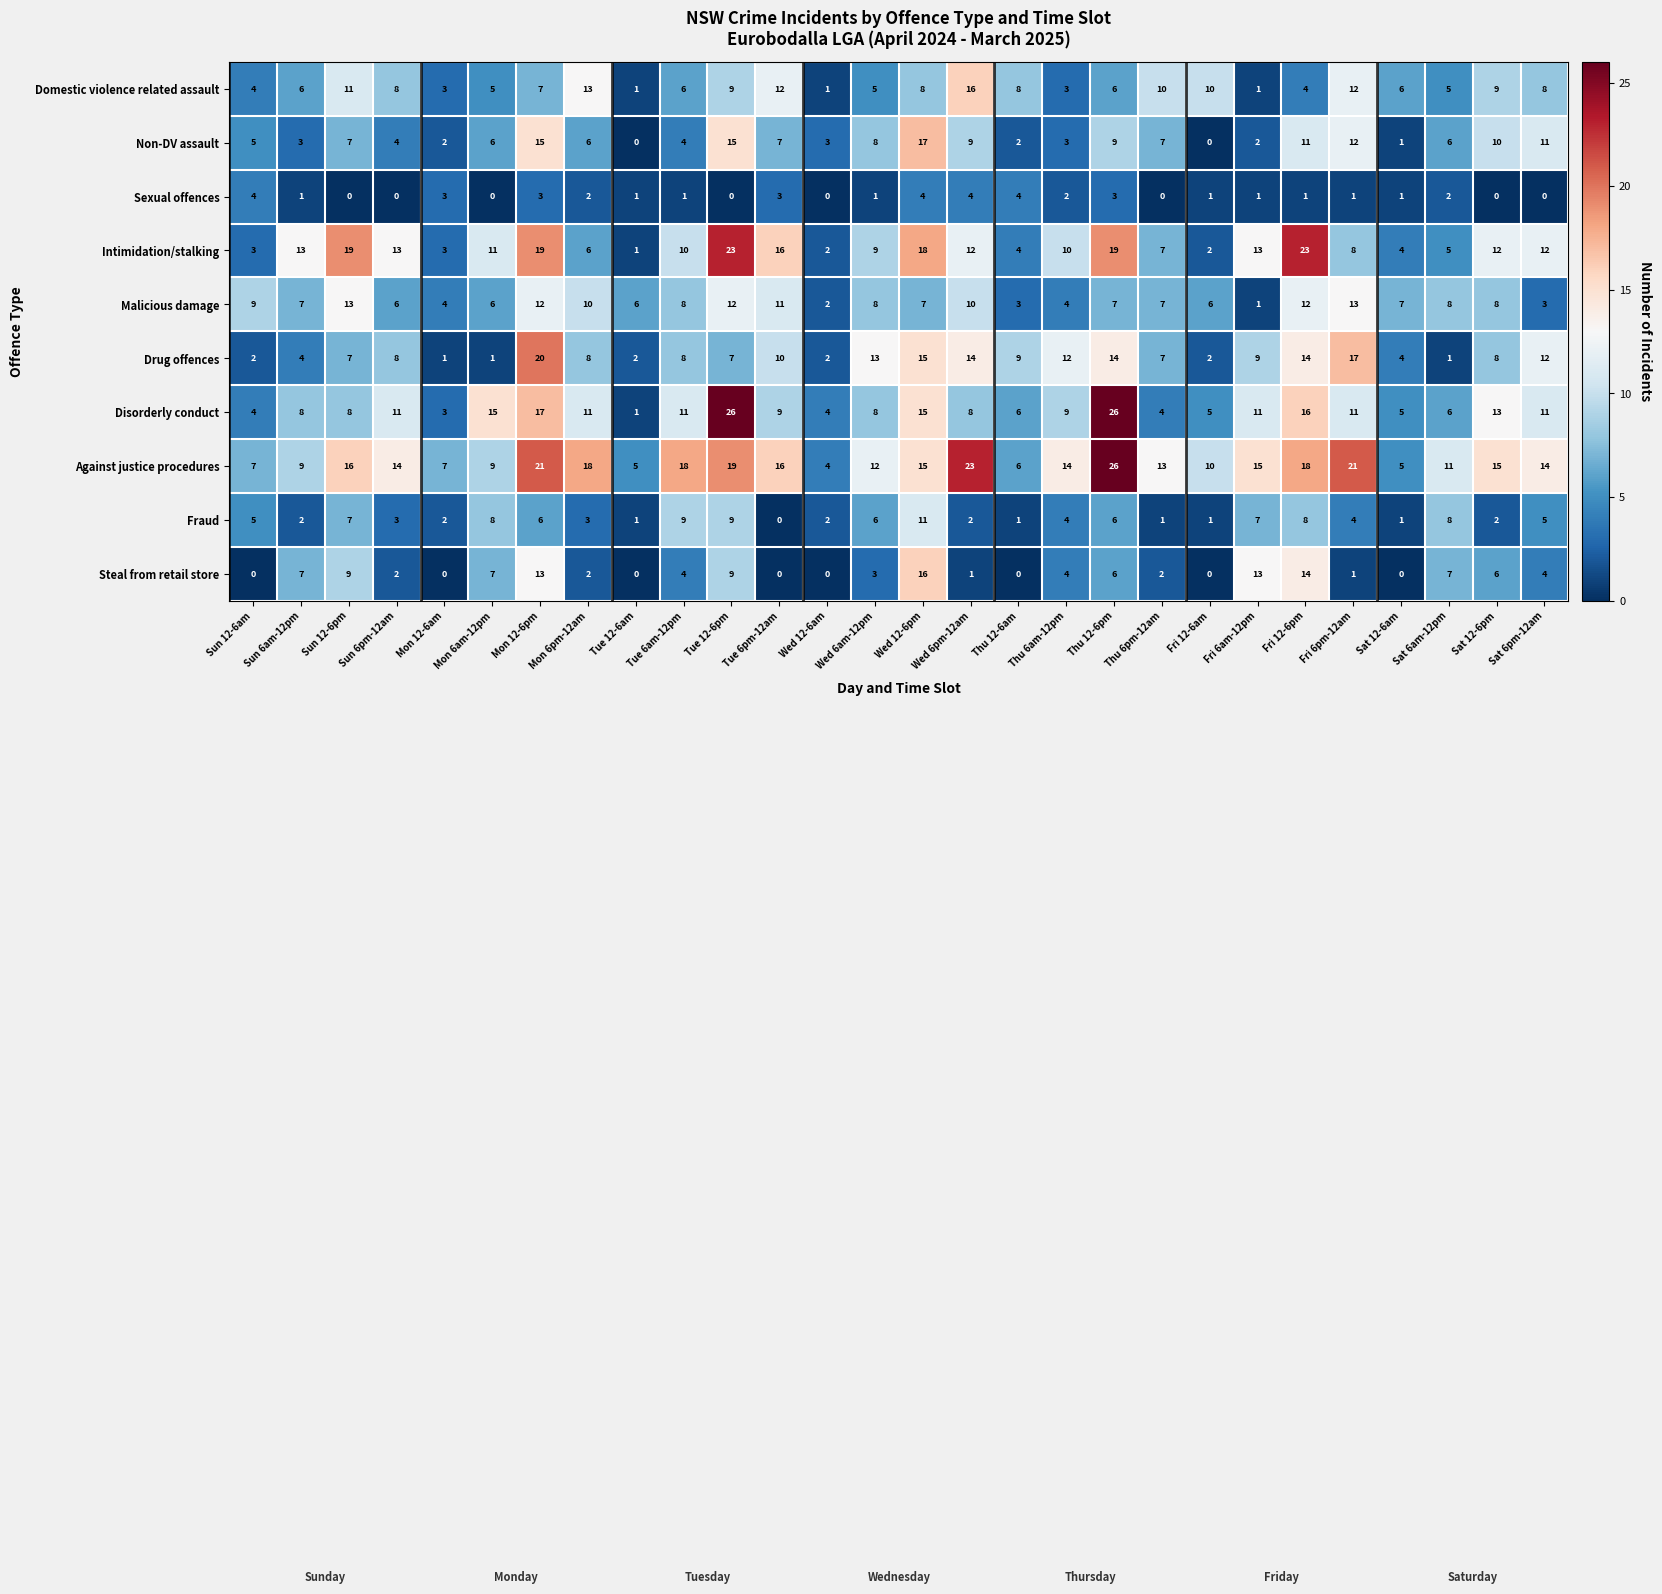

The Non-DV assault series shows 3 at Thu 6am-12pm. True or false?

True